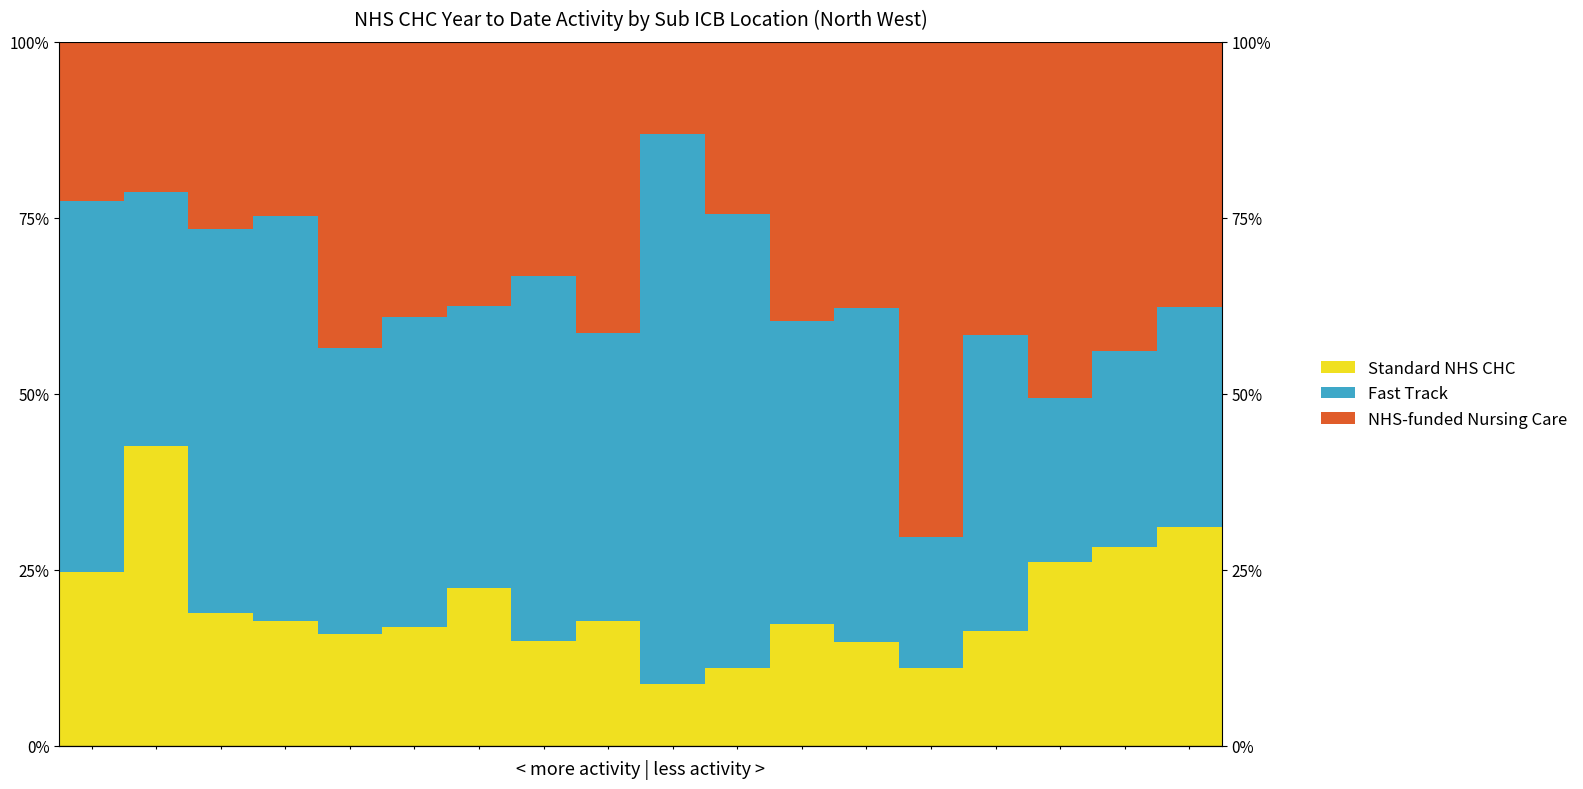

At which label does NHS-funded Nursing Care reach its minimum?

9